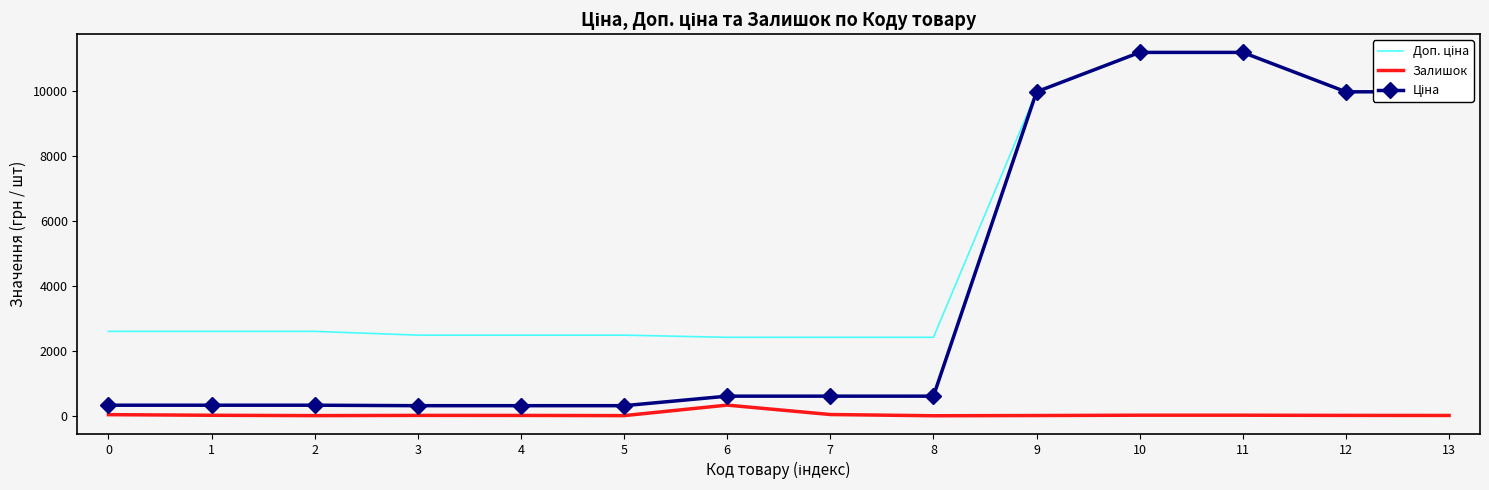

What is the total value across all series at 6?

3346.6